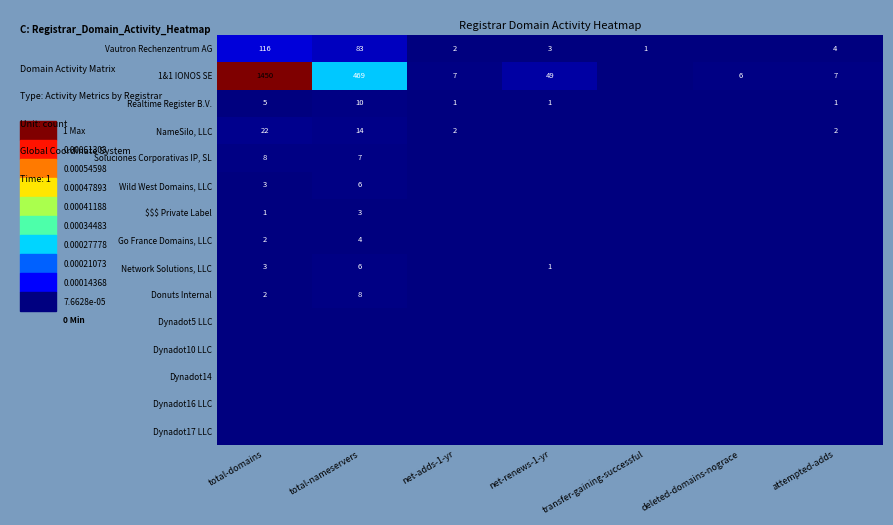

The value of Wild West Domains, LLC at total-nameservers is 3. True or false?

False